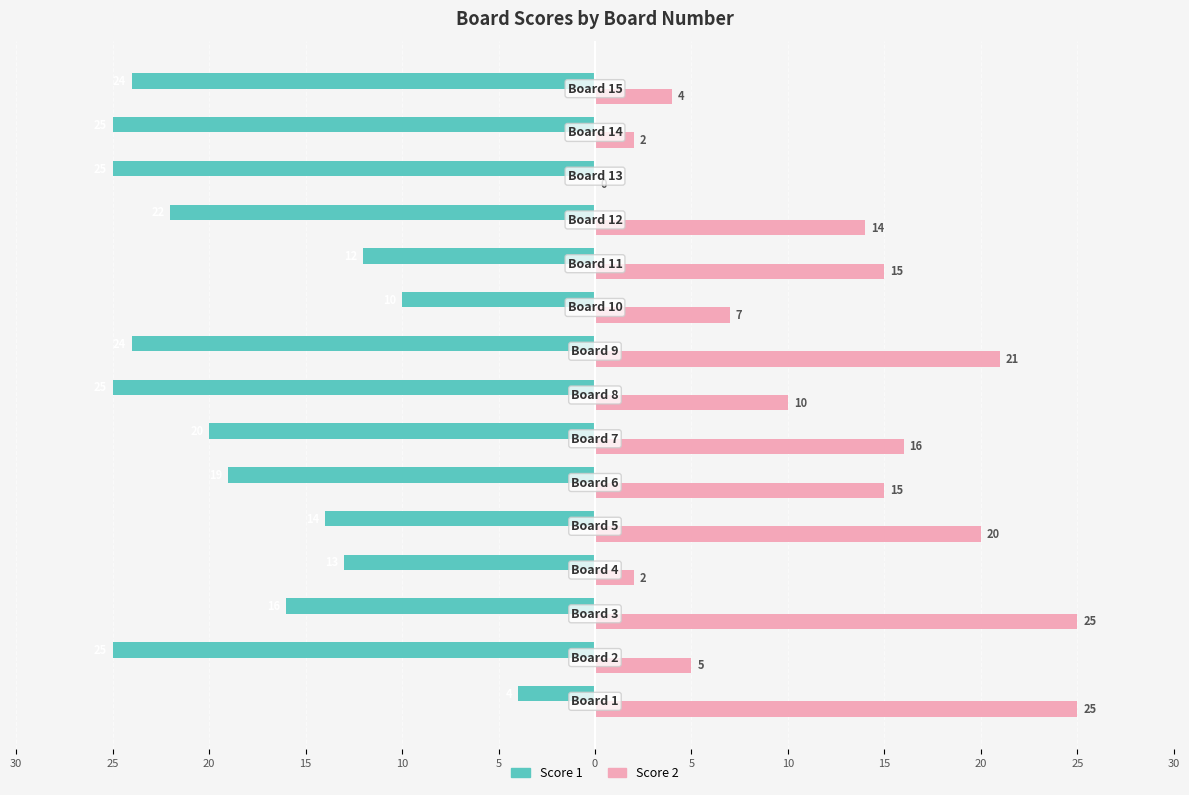

What are all the series names shown in the legend?

Score 1, Score 2